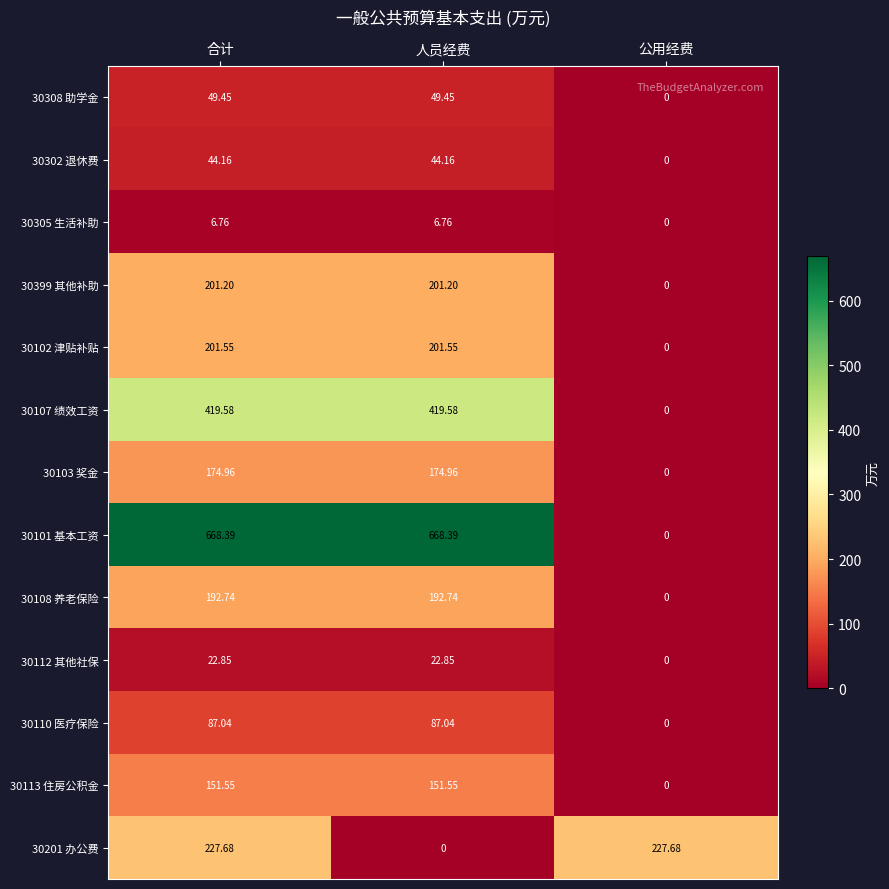

Which category has the lowest value in the 30112 其他社保 series?

公用经费